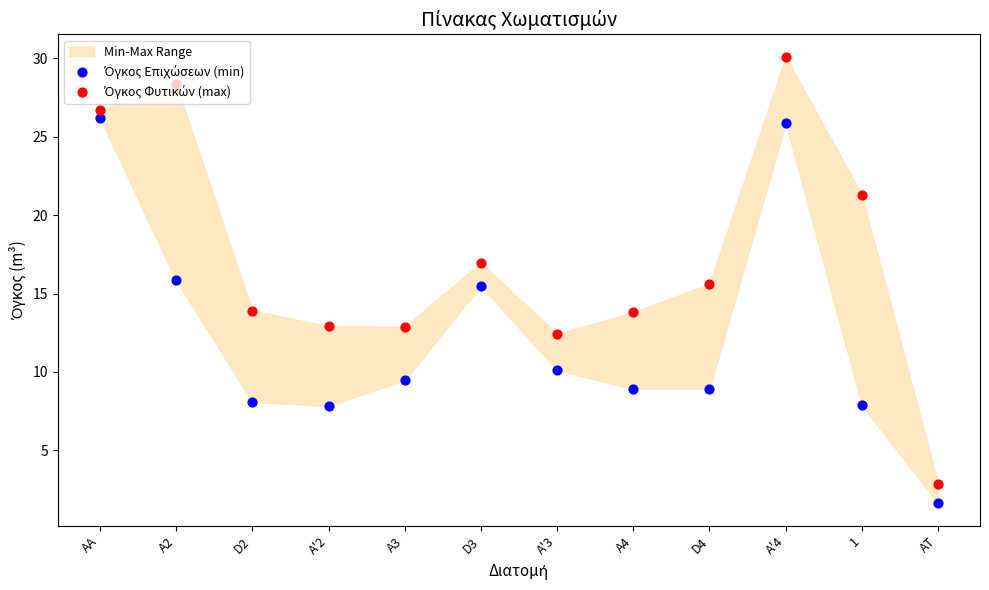

At how many categories does at least one series exceed 14?

6